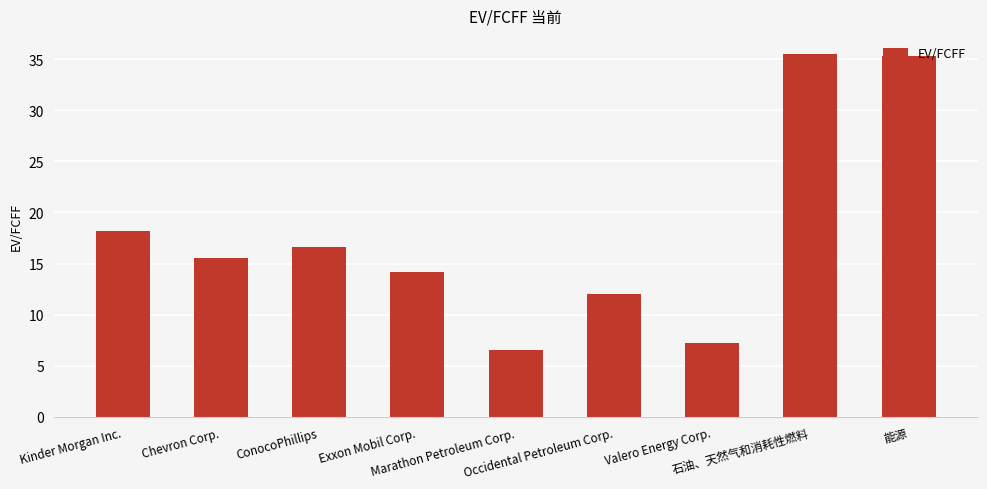

What is the average value?

17.9